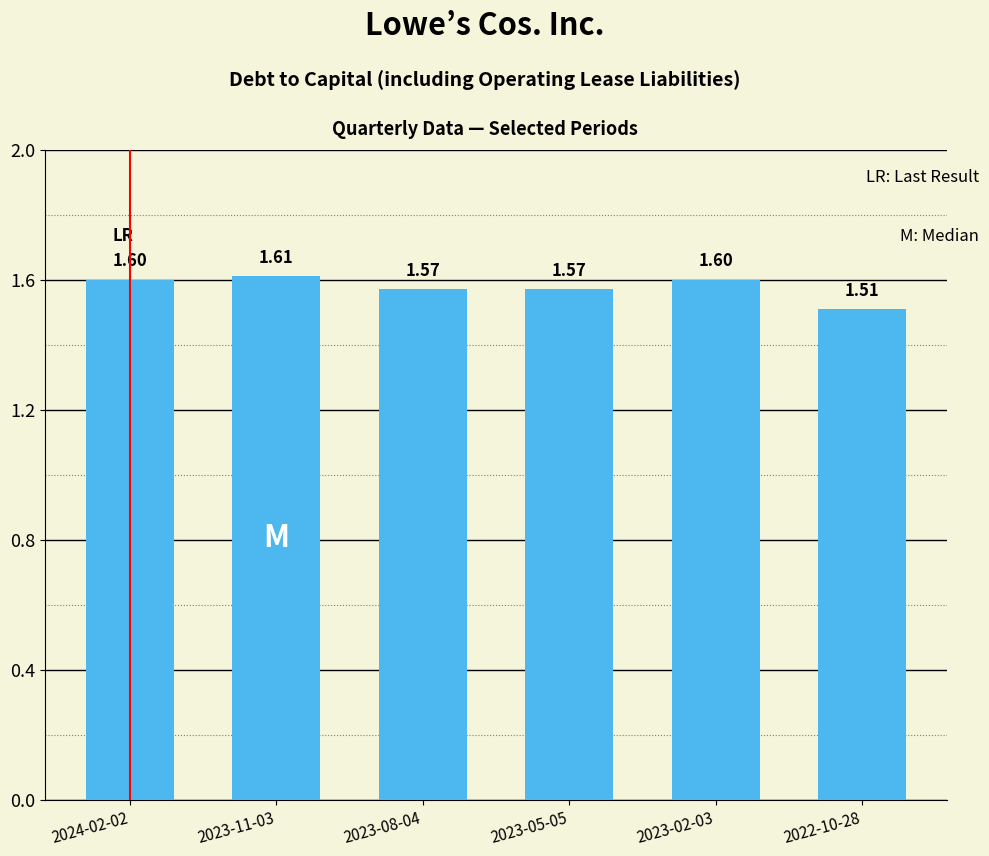

True or false: the data shows 2.1 at 2023-02-03.

False